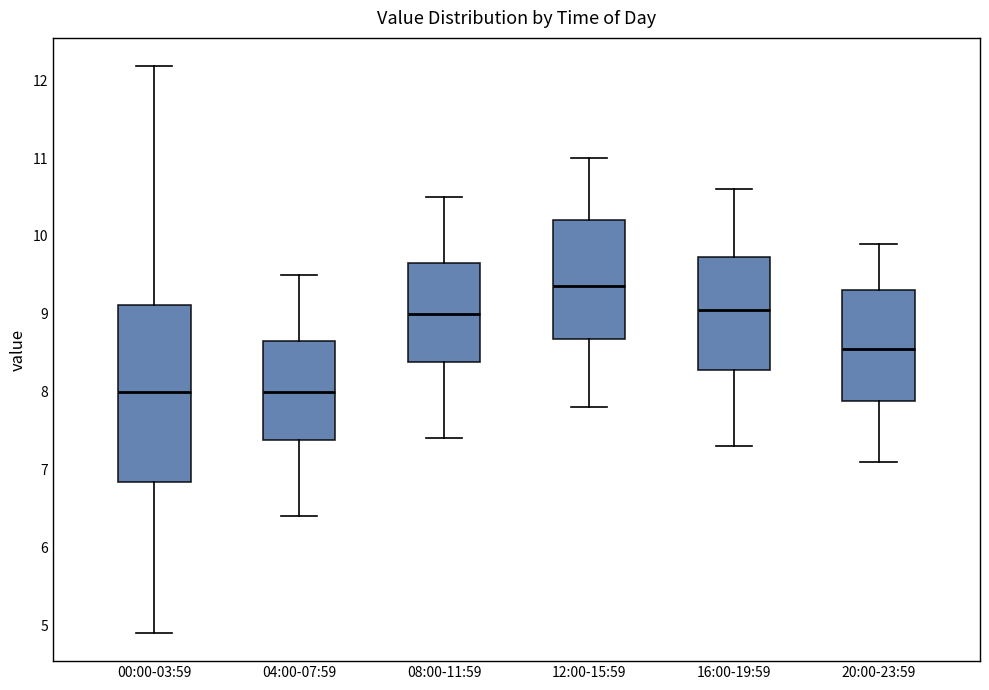

Reading left to right, read every box against the y-axis: the position of its median line, the range the box covers, and the ends of its whiskers. The values are not printed on the chart, so give them approximately, as read against the axis.

00:00-03:59: median 8.0, box 6.8 to 9.1, whiskers 4.9 to 12.2
04:00-07:59: median 8.0, box 7.4 to 8.7, whiskers 6.4 to 9.5
08:00-11:59: median 9.0, box 8.4 to 9.7, whiskers 7.4 to 10.5
12:00-15:59: median 9.4, box 8.7 to 10.2, whiskers 7.8 to 11.0
16:00-19:59: median 9.1, box 8.3 to 9.7, whiskers 7.3 to 10.6
20:00-23:59: median 8.6, box 7.9 to 9.3, whiskers 7.1 to 9.9